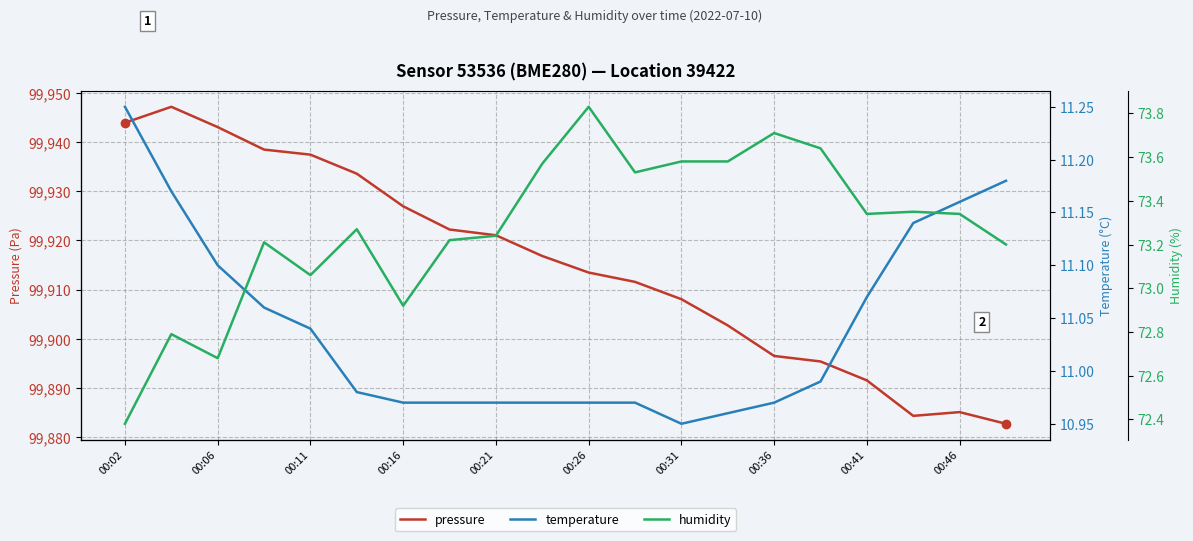

Where does the pressure series first go above 99916?

00:02